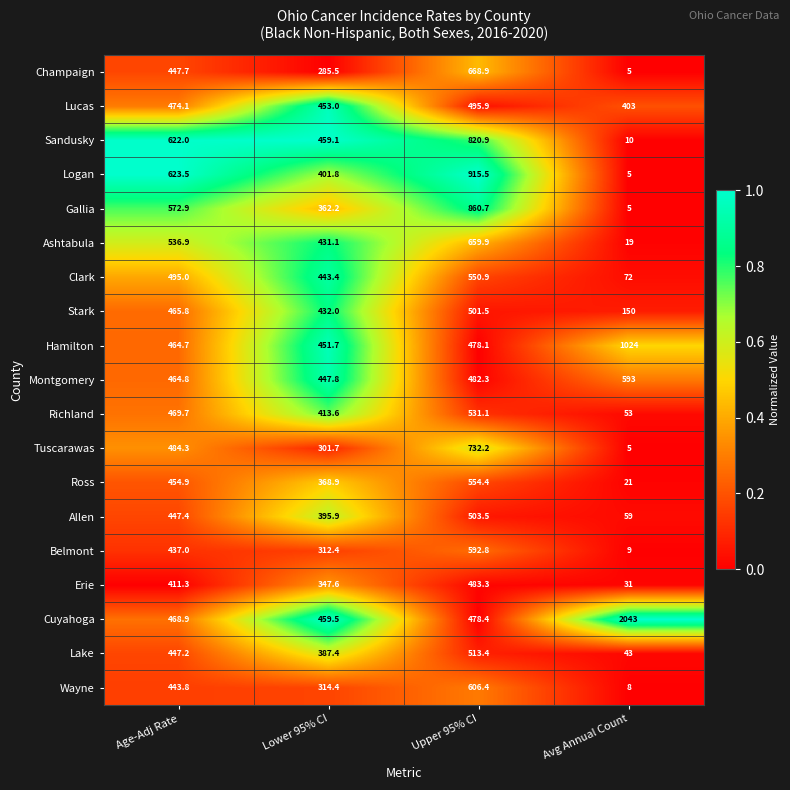

Where does the Logan series first go above 623?

Age-Adj Rate